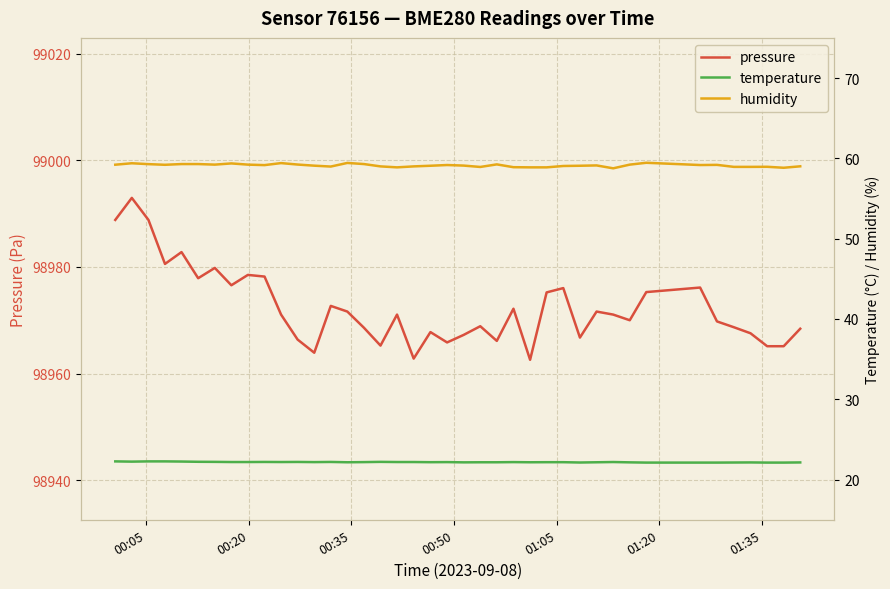

Count the temperature values in the range 22 to 23.

40